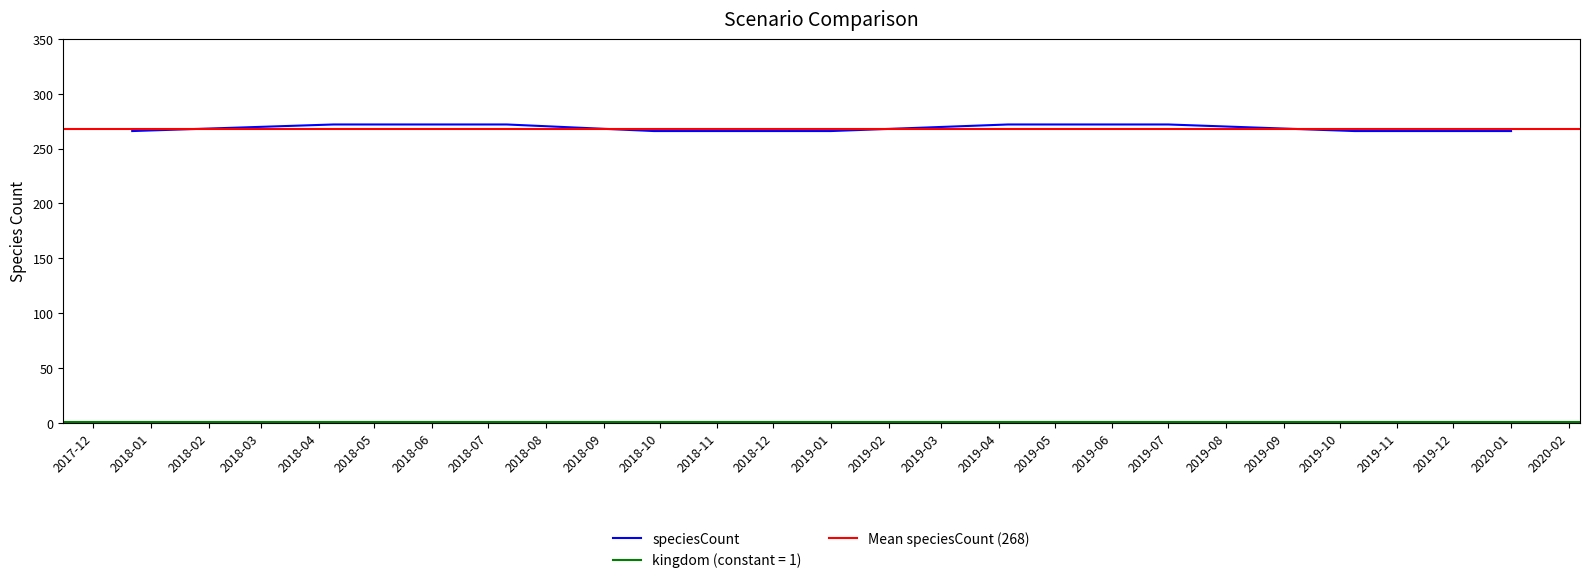

Rank the categories by value from highest to lowest.

2018-04-09, 2018-07-11, 2019-04-06, 2019-07-01, 2017-12-22, 2018-09-28, 2019-01-01, 2019-10-09, 2020-01-01